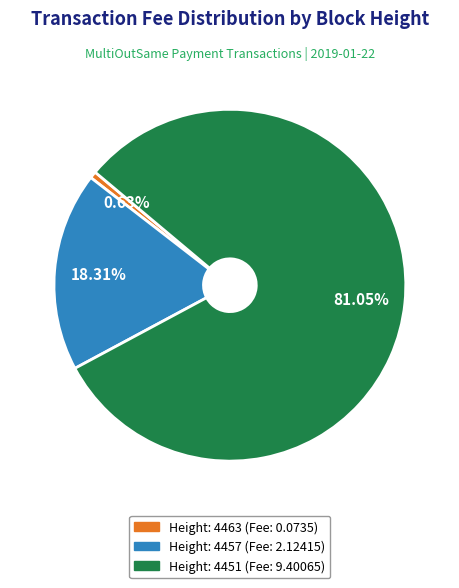

Combined, do Height: 4457 (Fee: 2.12415) and Height: 4451 (Fee: 9.40065) account for over 50%?

Yes